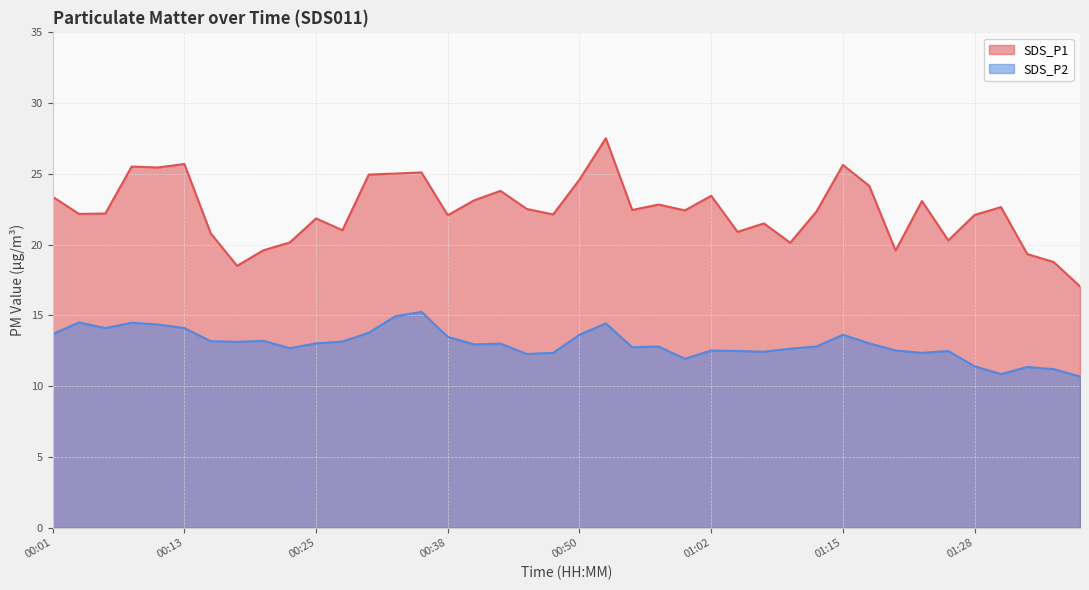

What are all the series names shown in the legend?

SDS_P1, SDS_P2